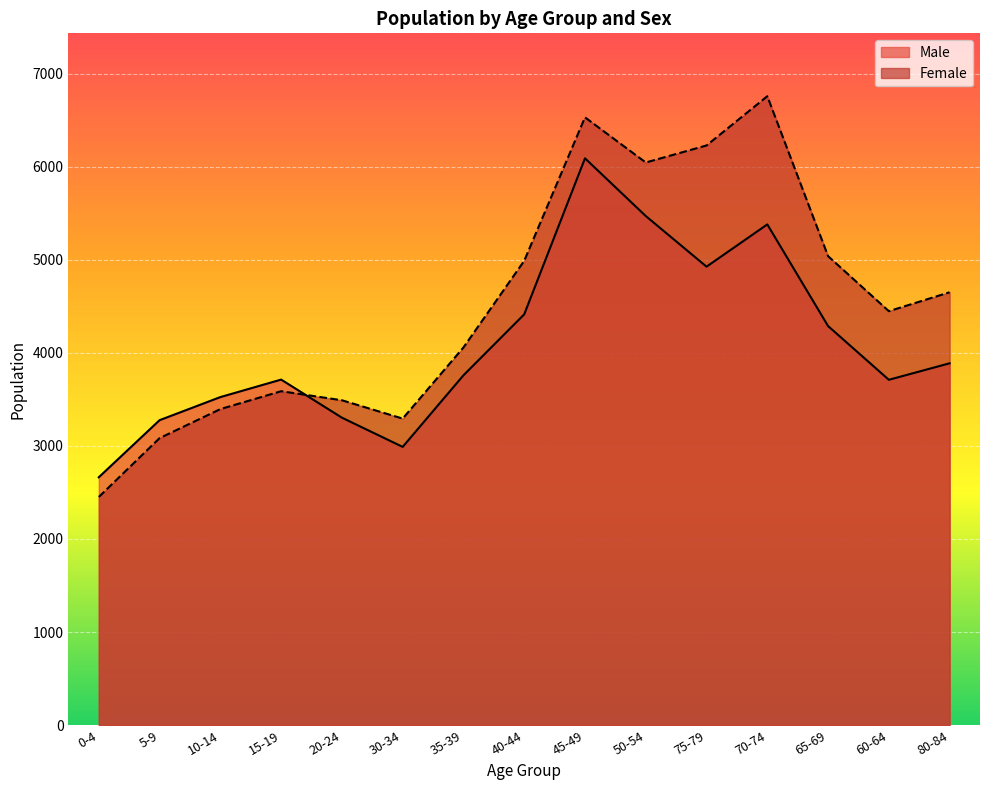

At 80-84, list the series in order from largest to smallest.

Female, Male